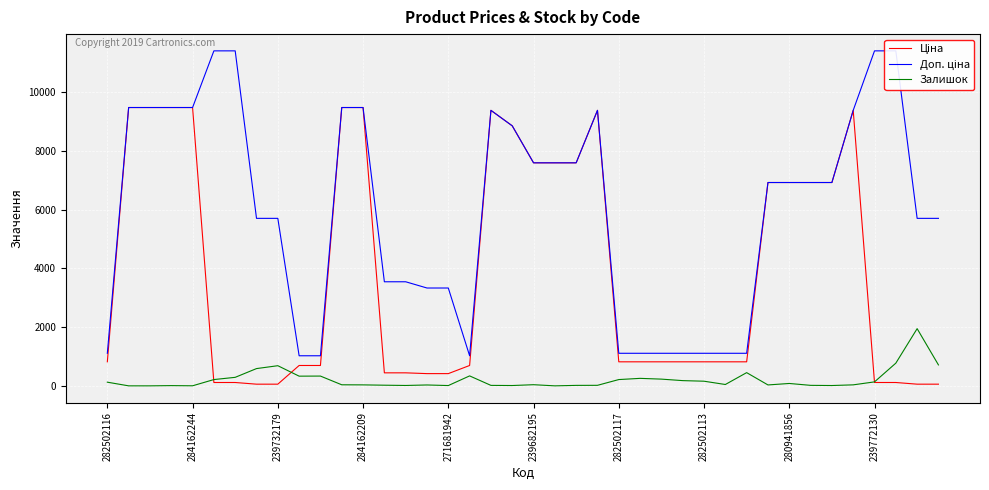

True or false: Доп. ціна has more than 2 interior local peaks.

False